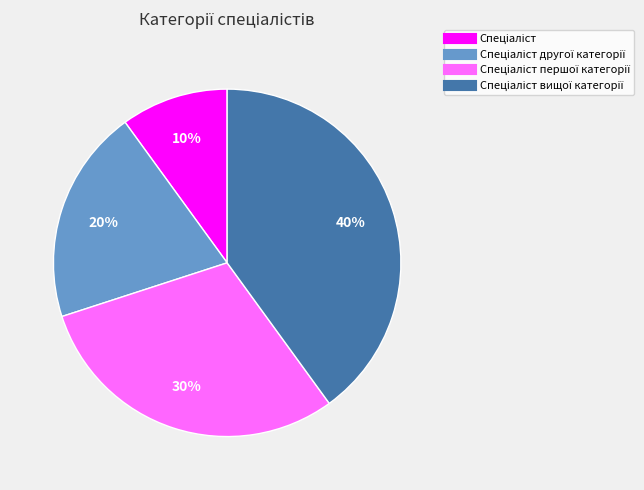

To the nearest percent, what is the average slice percentage?

25%